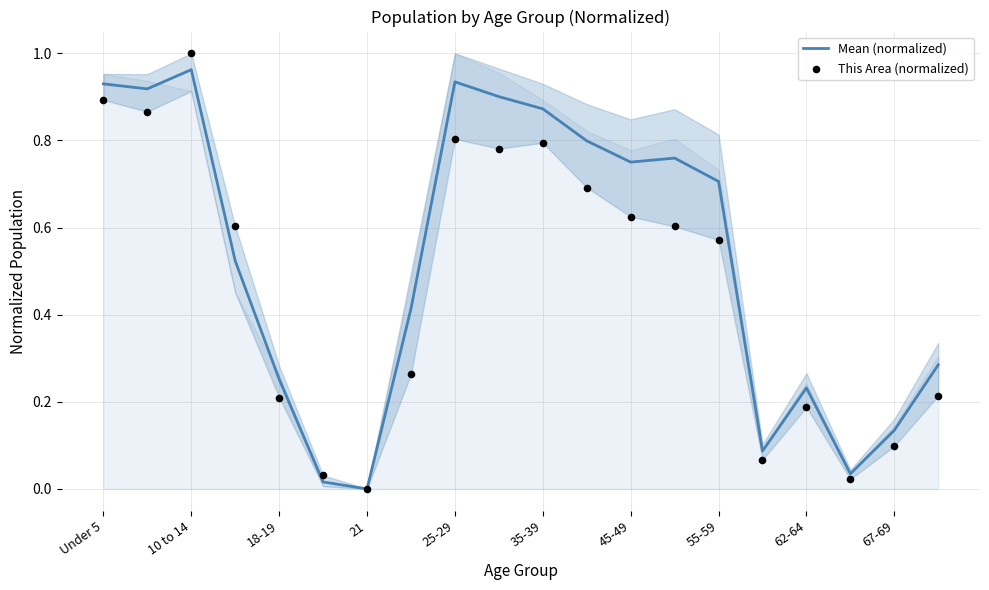

Which category has the highest value in the Mean (normalized) series?

10 to 14